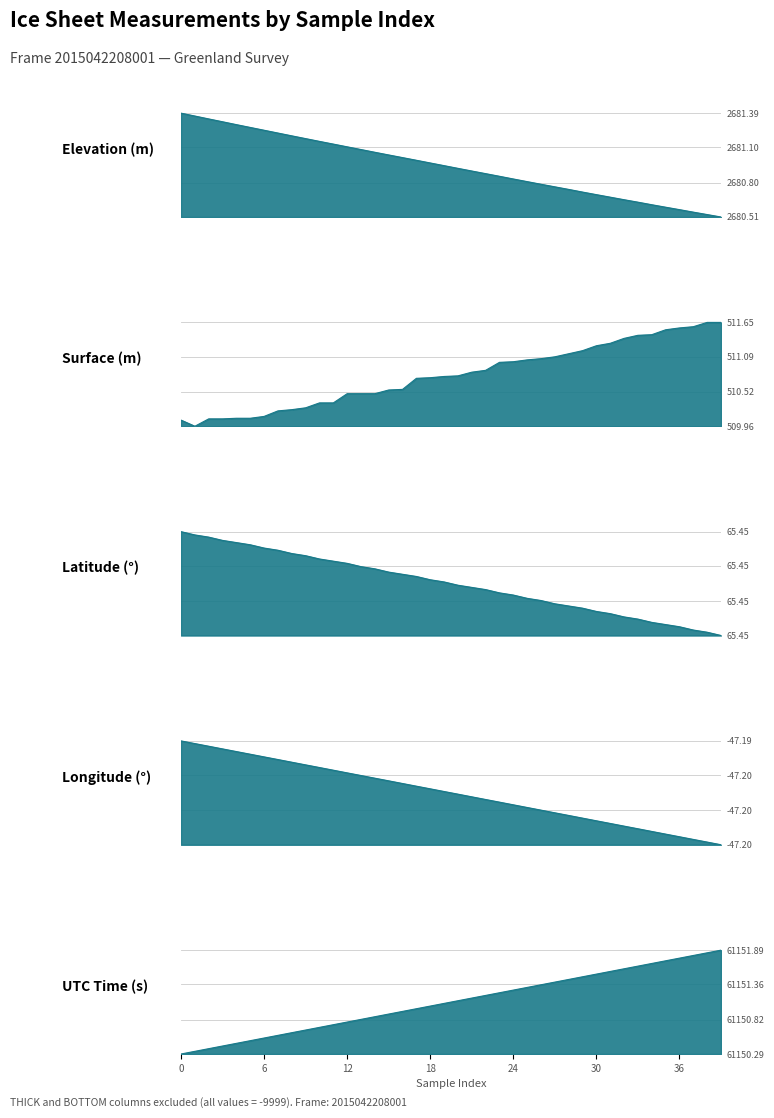

Is the value of LON at 23 greater than the value of LAT at 36?

Yes